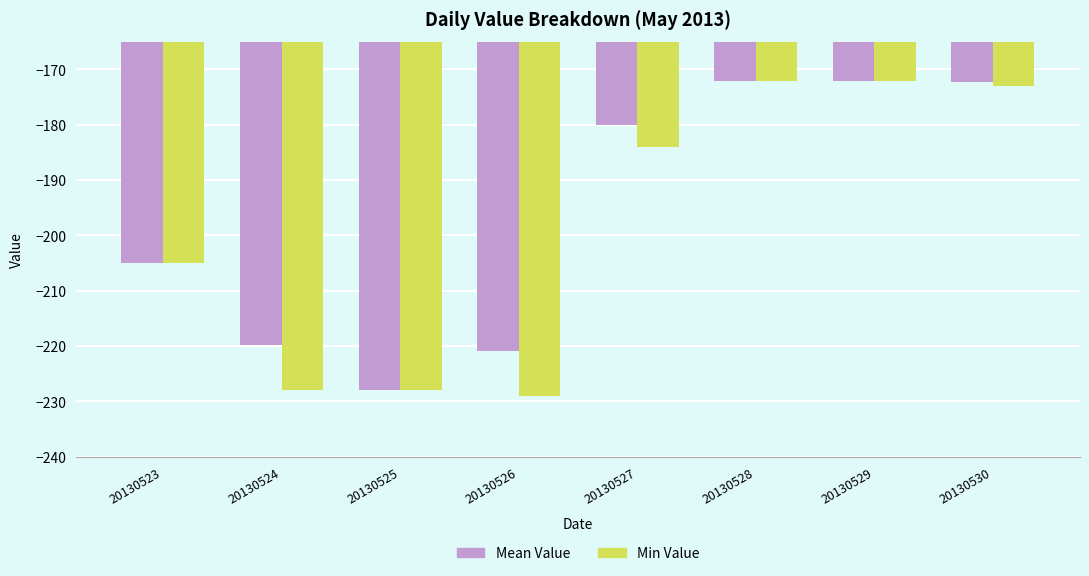

What are all the series names shown in the legend?

Mean Value, Min Value